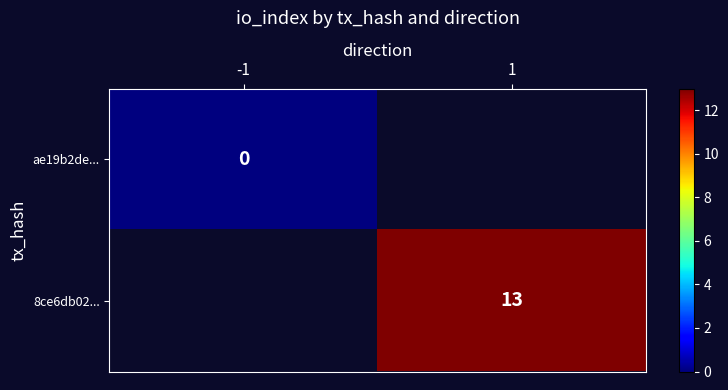

Is the value of 8ce6db02... at 1 greater than the value of ae19b2de... at -1?

Yes